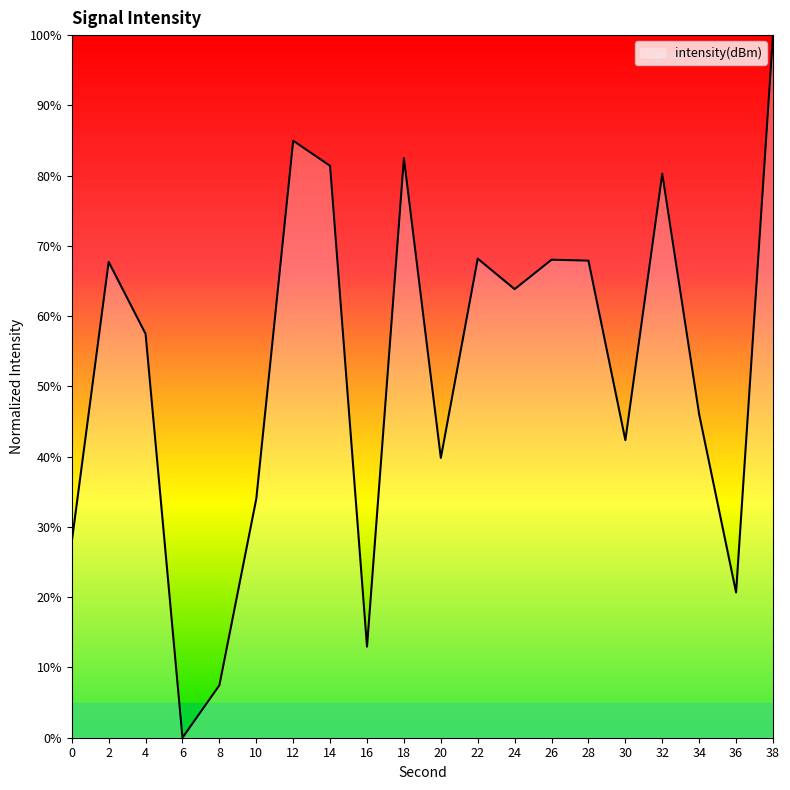

What is the ratio of the value at 2 to the value at 16?

5.2